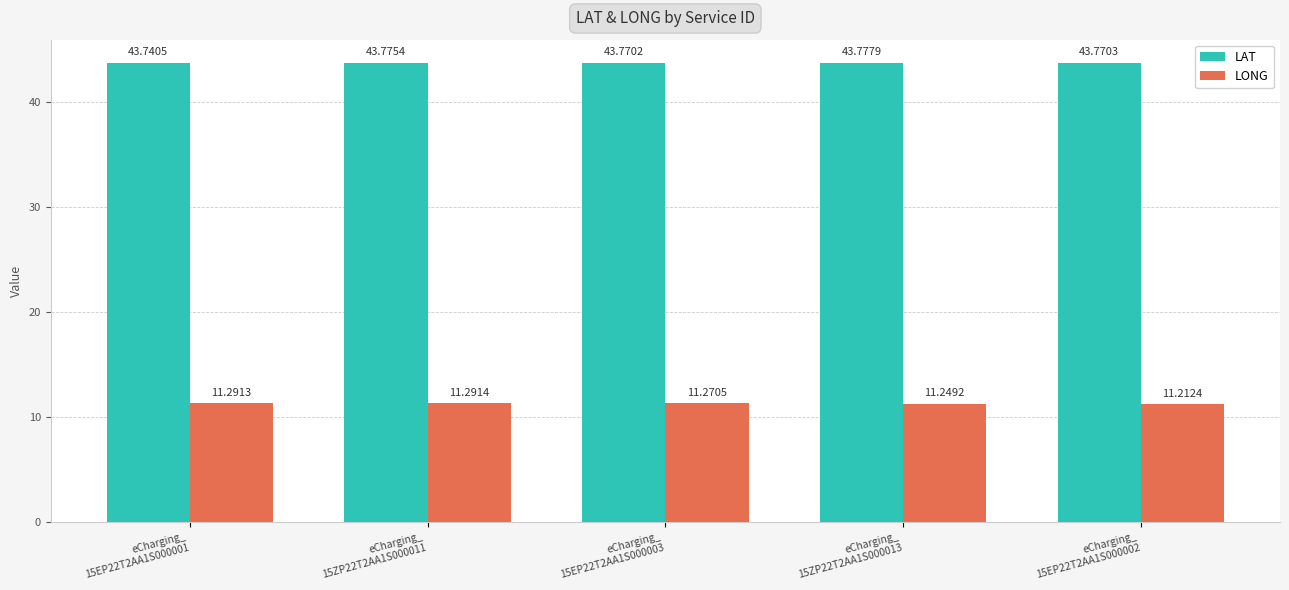

The LAT series shows 75.8 at eCharging_
15EP22T2AA1S000001. True or false?

False